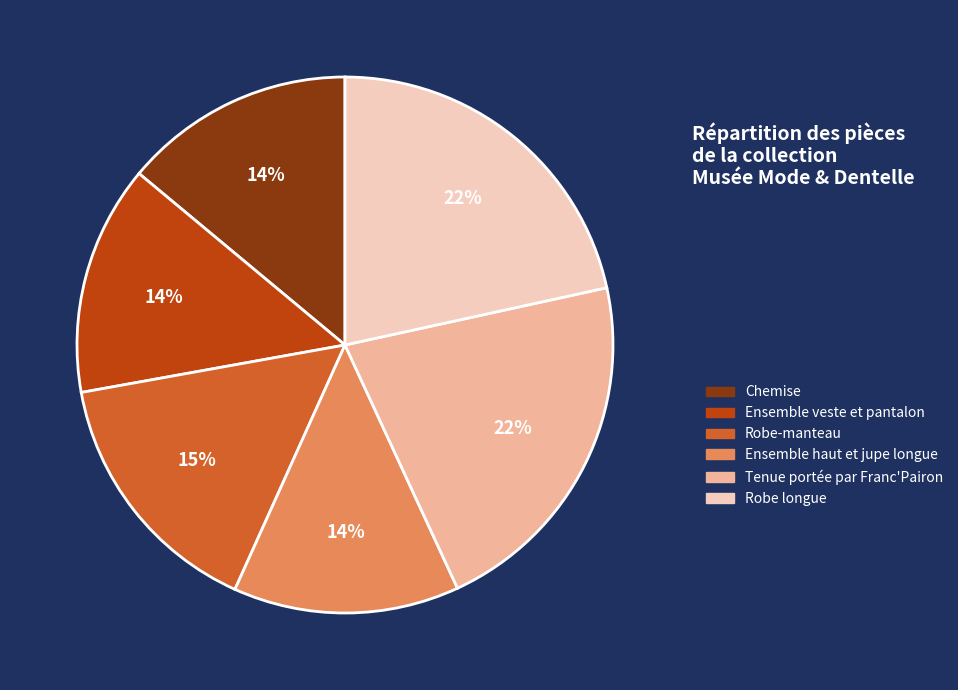

To the nearest percent, what percentage of the pie is Robe-manteau?

15%